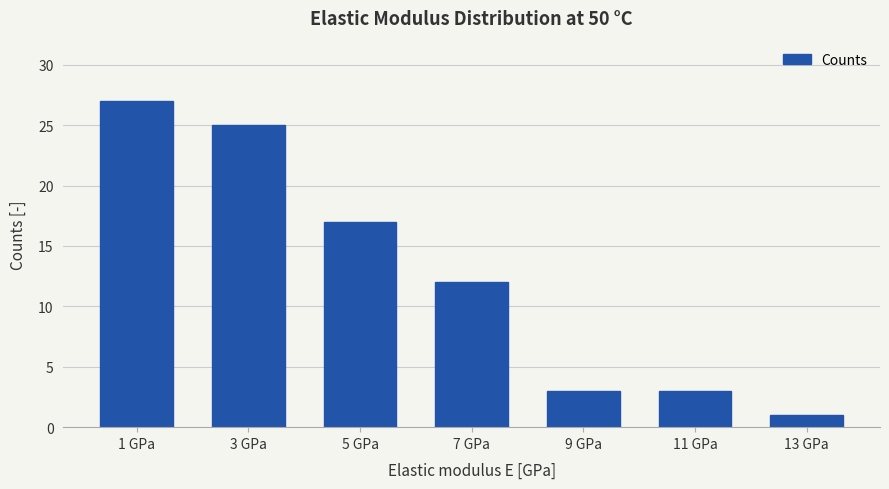

What is the sum of the values at 9 GPa and 3 GPa?

28